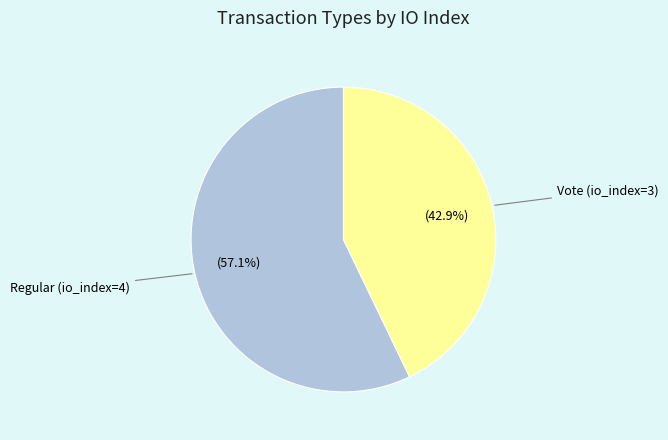

How many slices are in this pie chart?

2